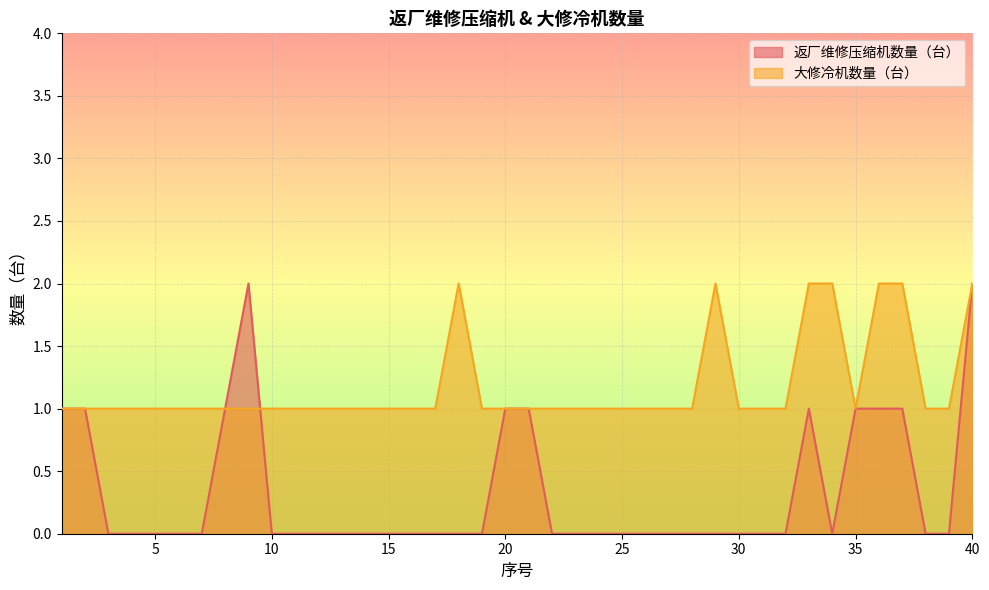

True or false: 返厂维修压缩机数量（台） and 大修冷机数量（台） intersect in this chart.

True